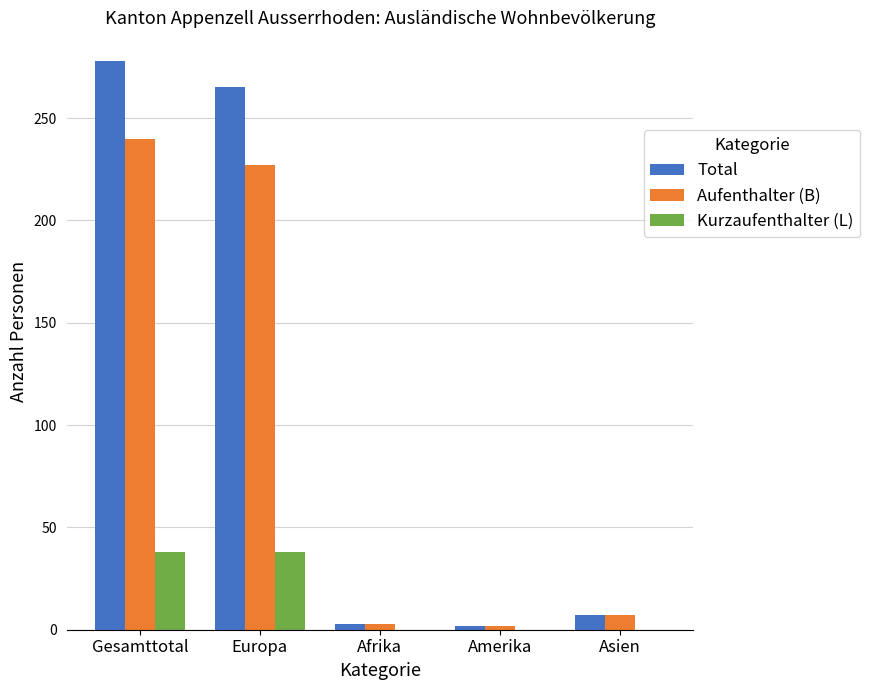

What is the maximum value shown in the chart?

278